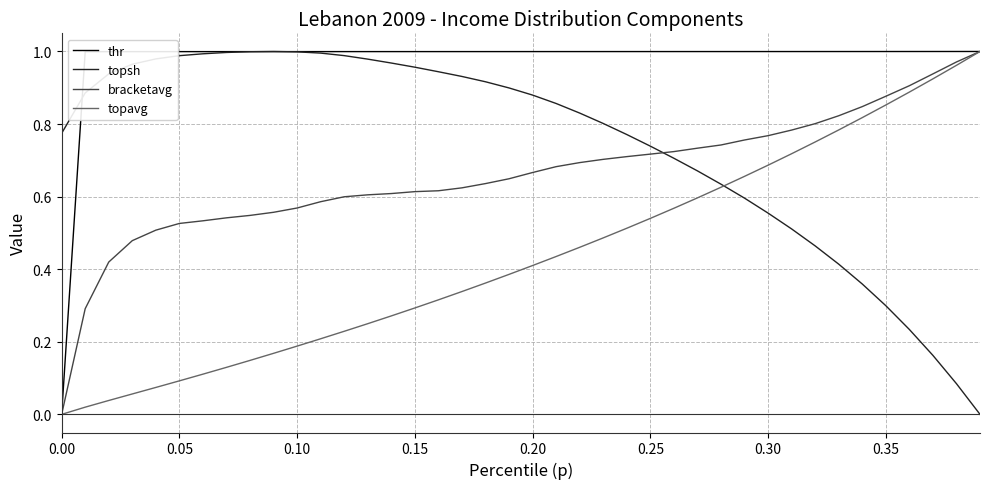

Which series has the largest total across all categories?

thr